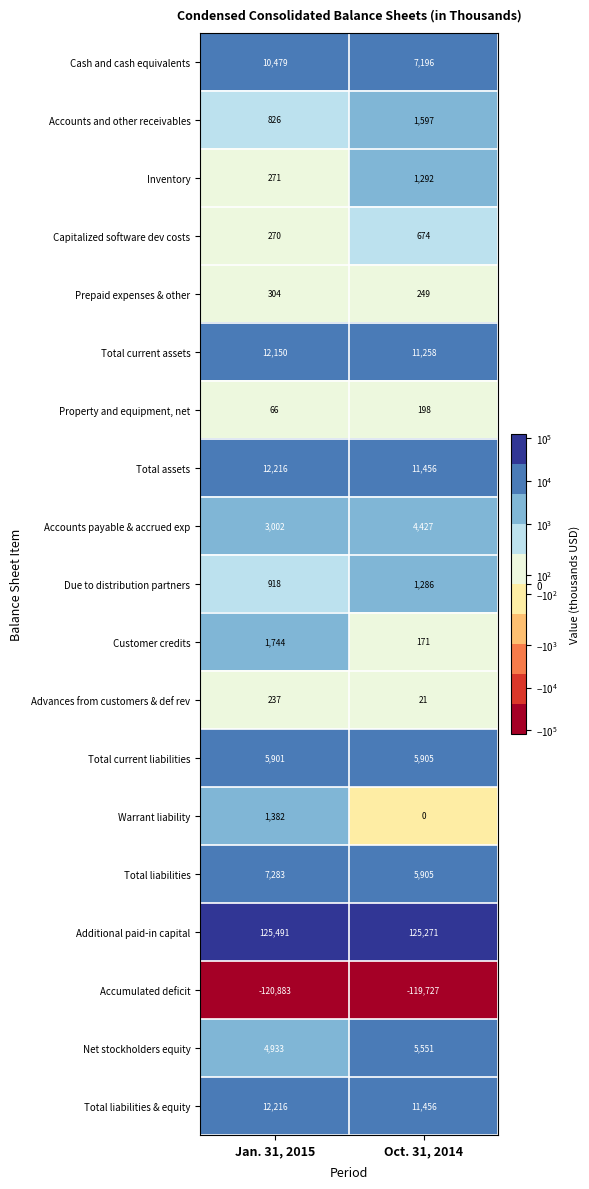

What is the greatest value displayed?

125491